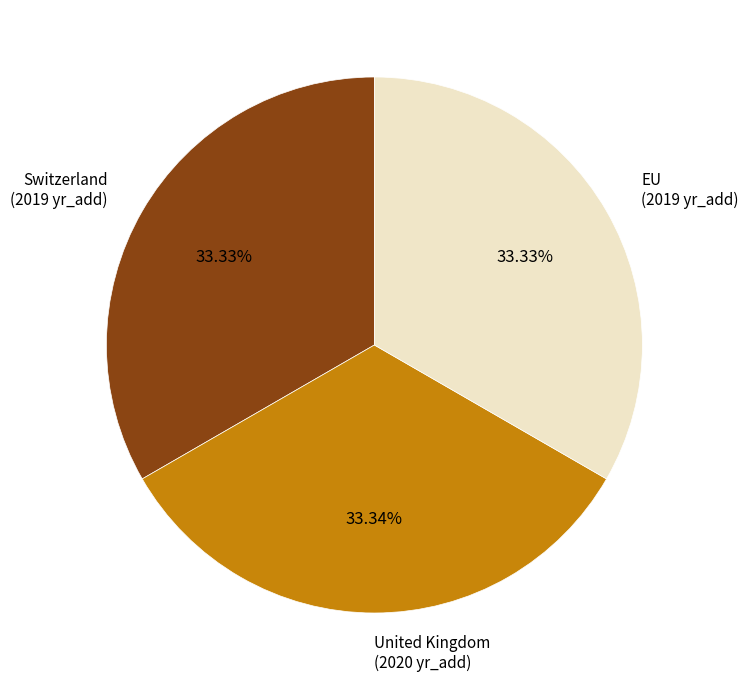

Count the number of slices in the pie.

3